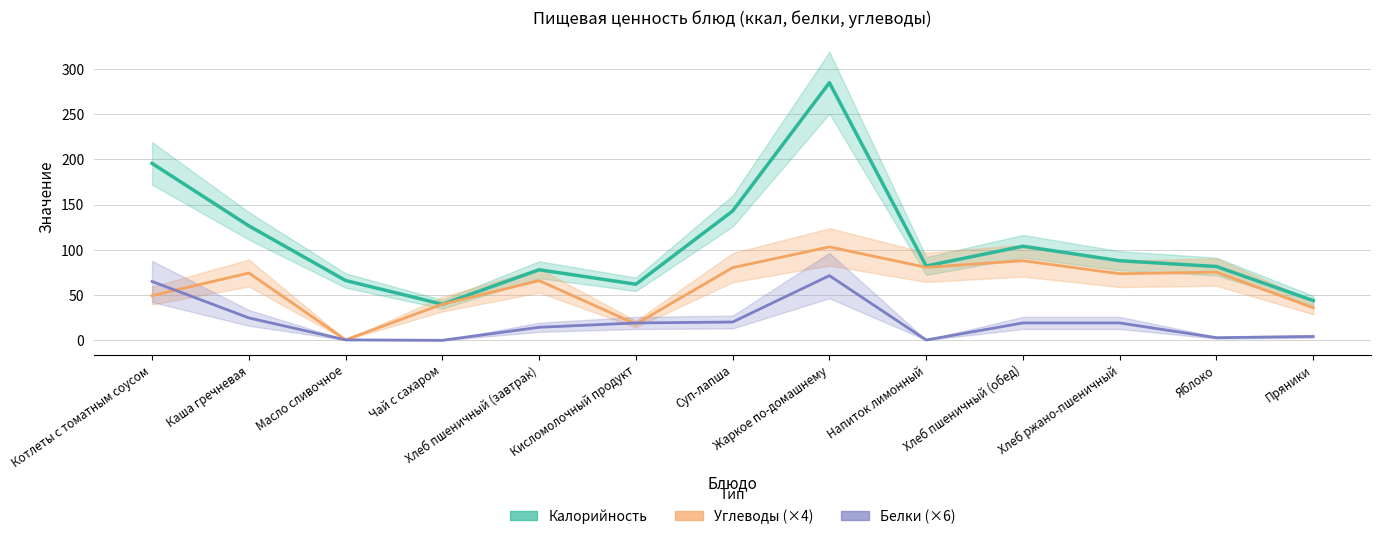

How many lines are shown in the chart?

3